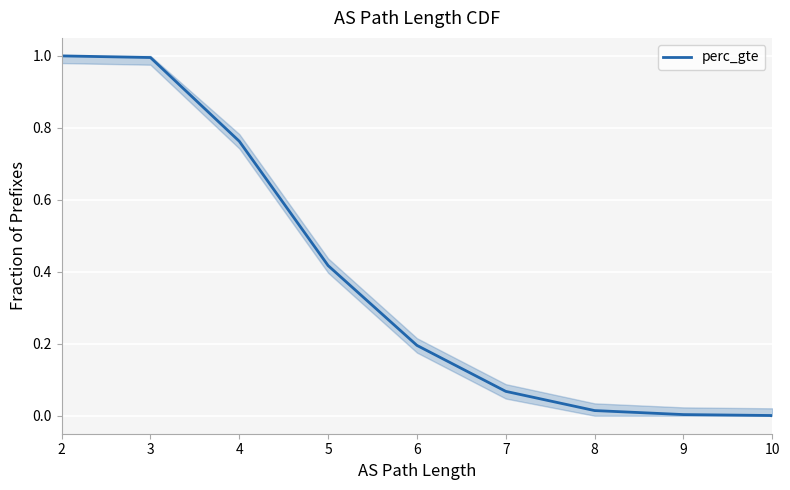

What is the difference between the second highest and minimum values?

1.0